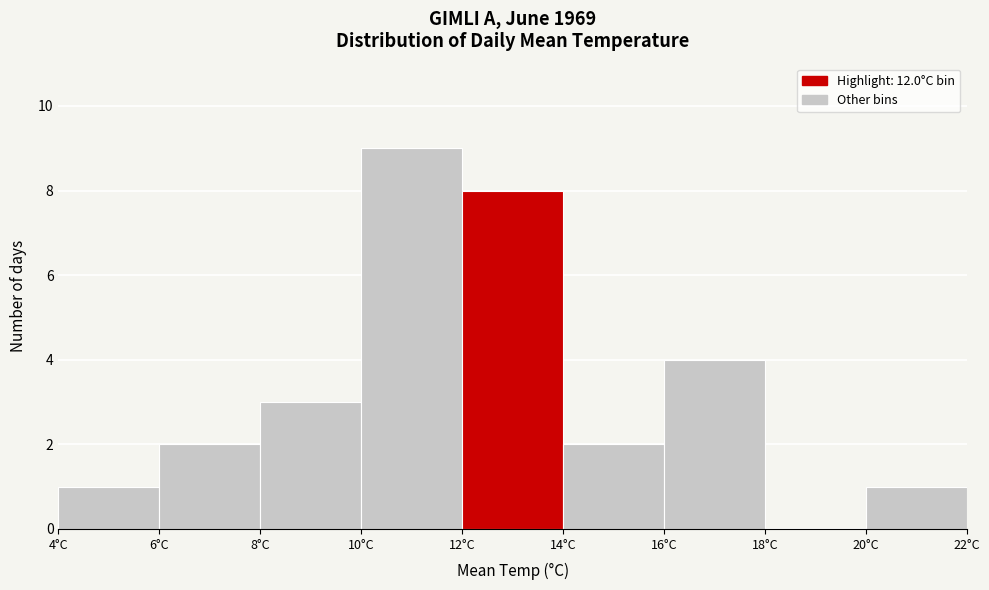

What is the height of the bar covering 16 to 18 on the x-axis? The values are not printed on the chart, so give them approximately, as read against the axis.

4